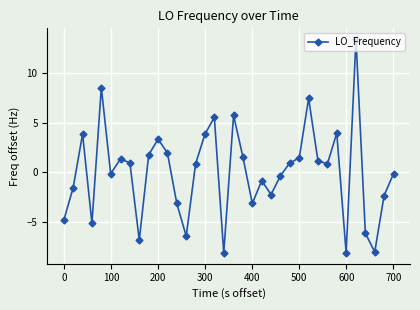

What is the difference between the maximum and minimum values?

21.6